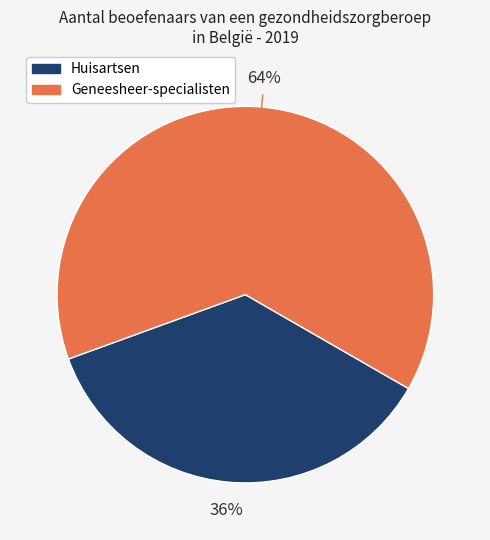

Is there a majority slice in this chart?

Yes